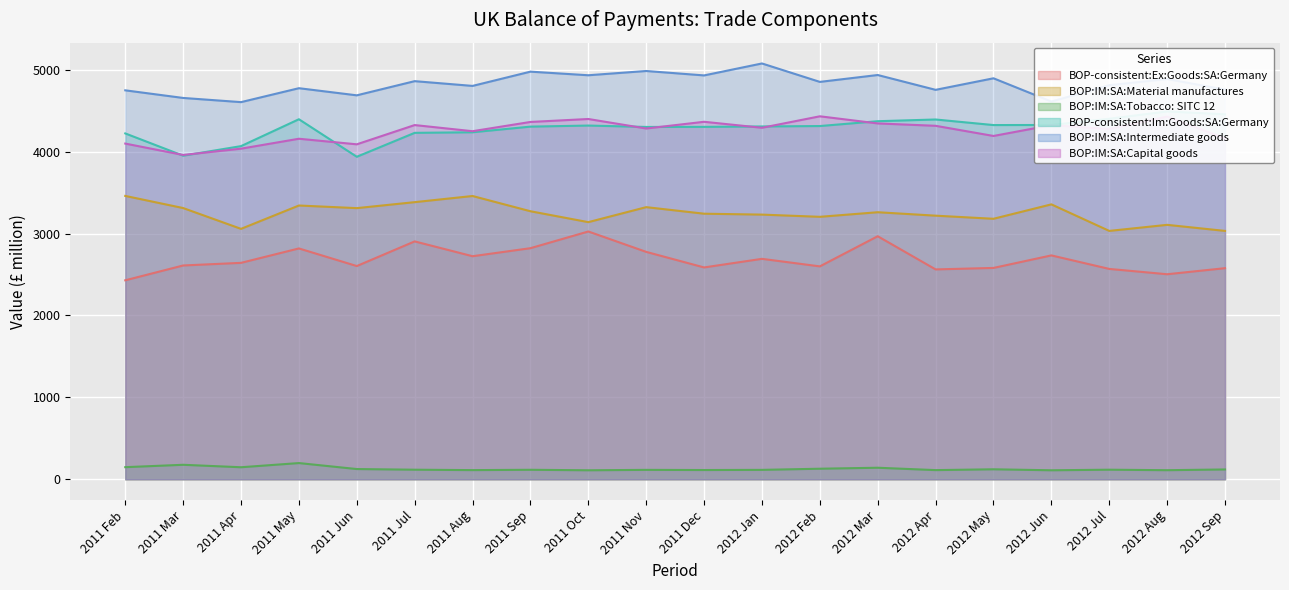

What is the spread (max minus min) of values at 2011 Nov?

4869